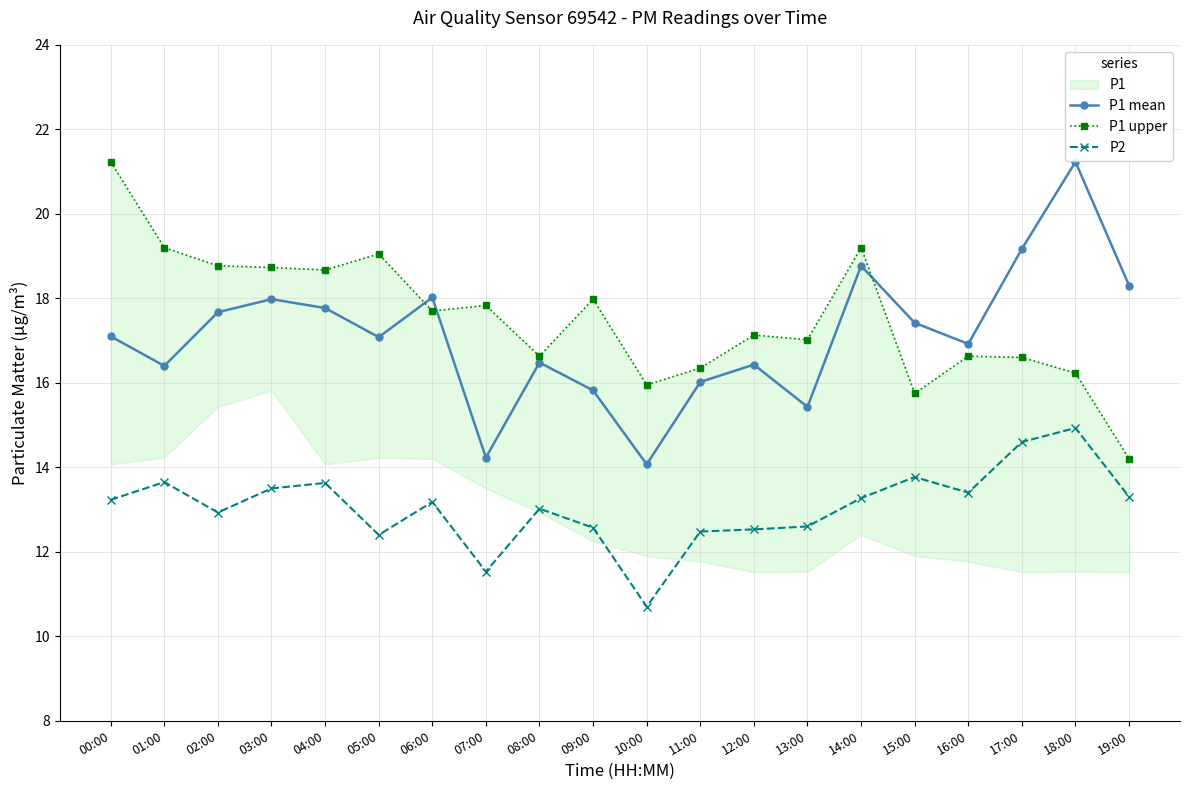

List the series in order of their peak value, highest first.

P1 mean, P1 upper, P2